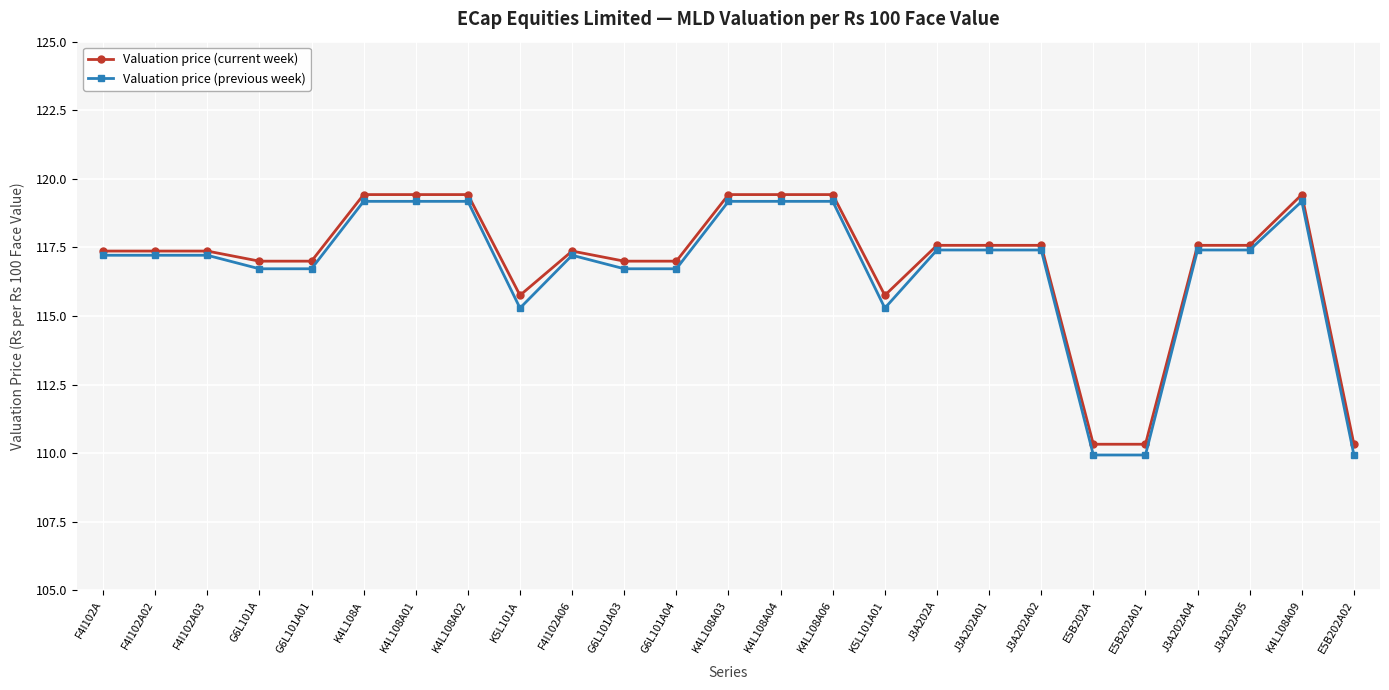

What is the maximum value shown in the chart?

119.4